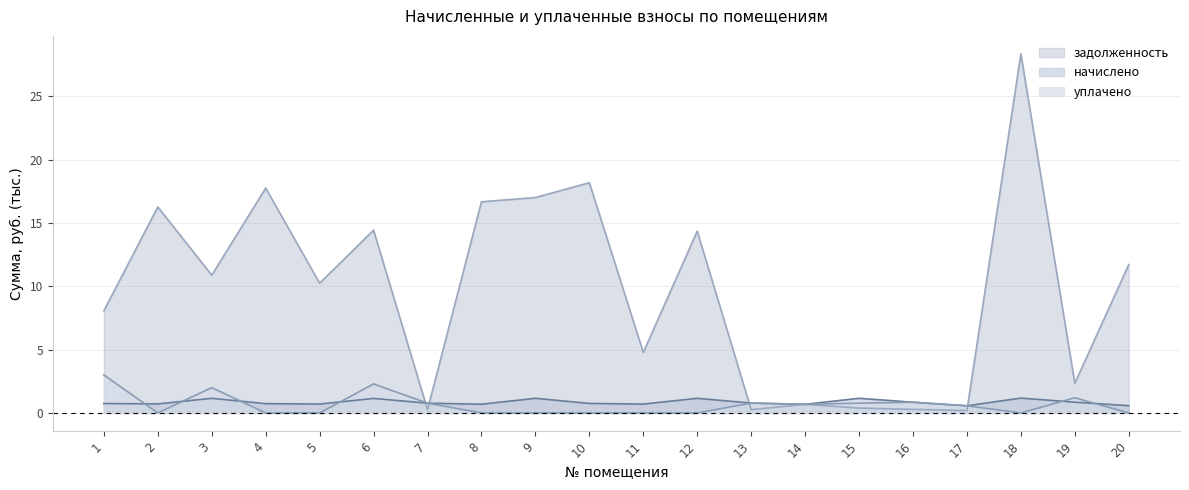

Where is the first local maximum for уплачено?

3